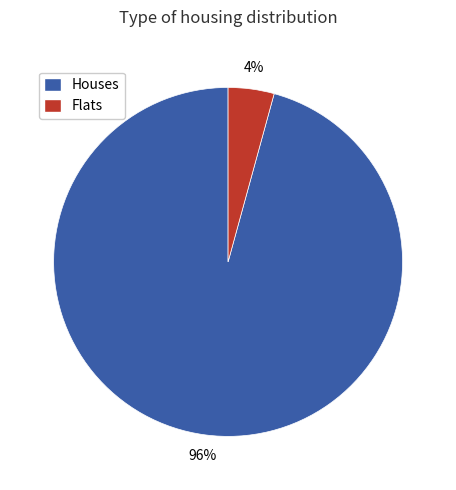

To the nearest percent, what percentage of the pie is Flats?

4%